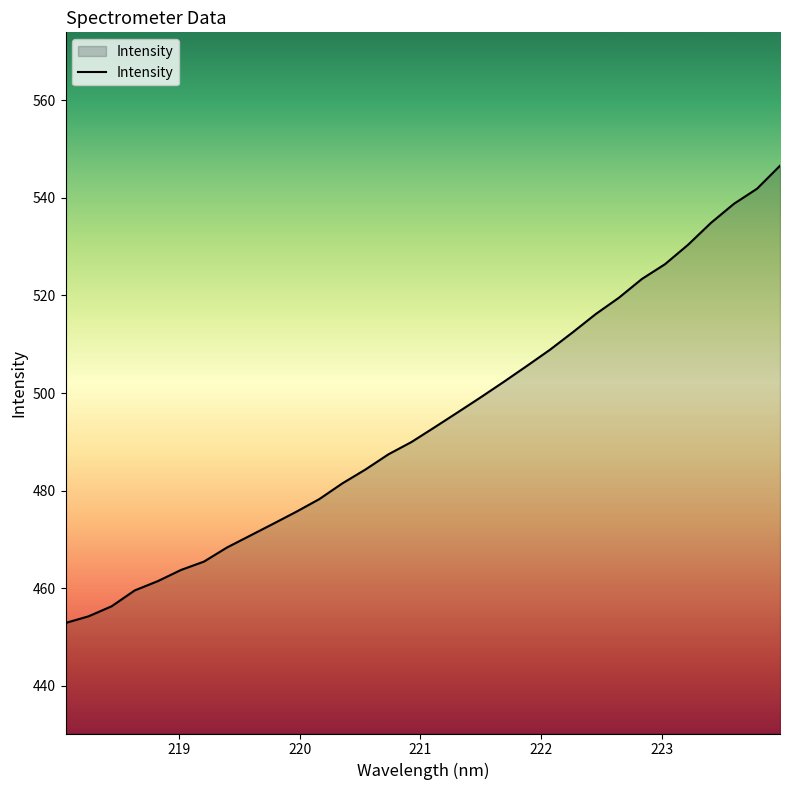

What is the difference between the maximum and second lowest values?

92.3